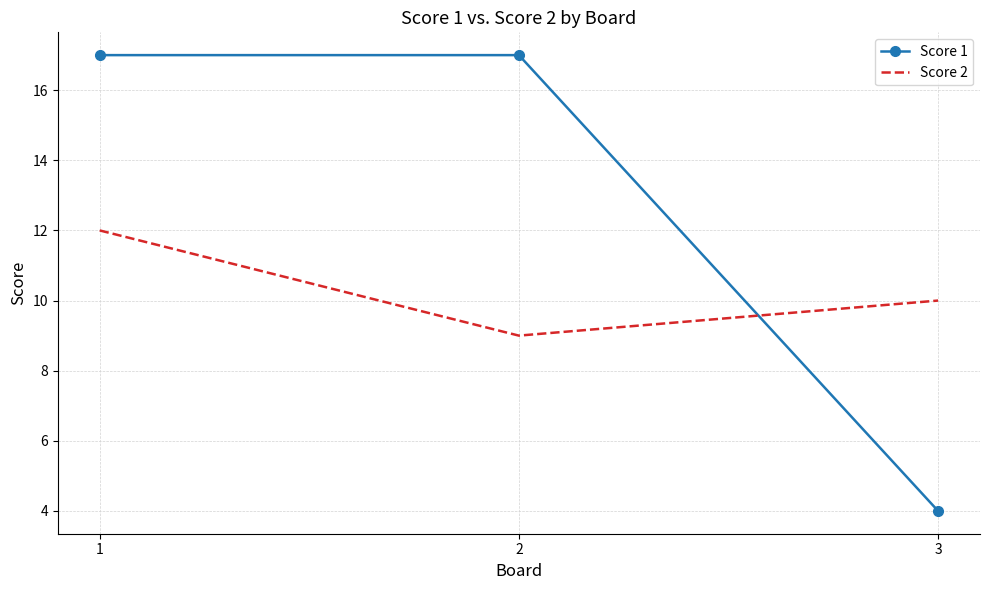

What is the sum of all Score 2 values?

31